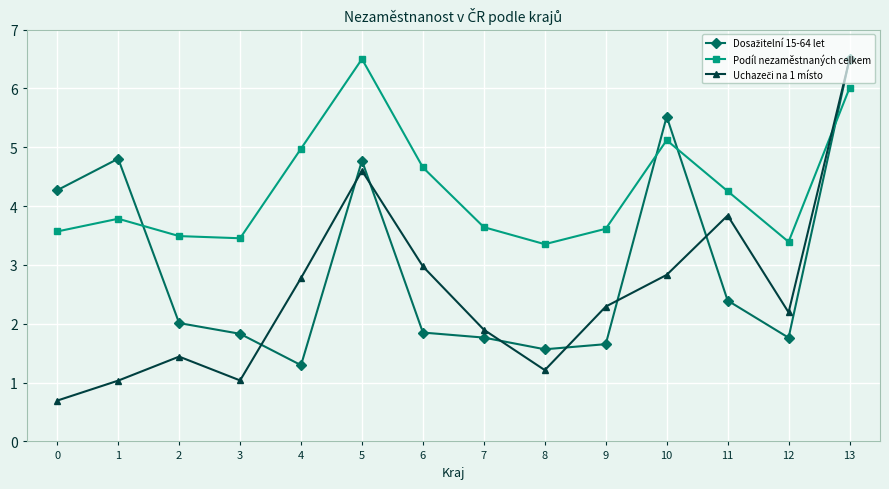

What is the difference between the highest and lowest values at 13?

0.5